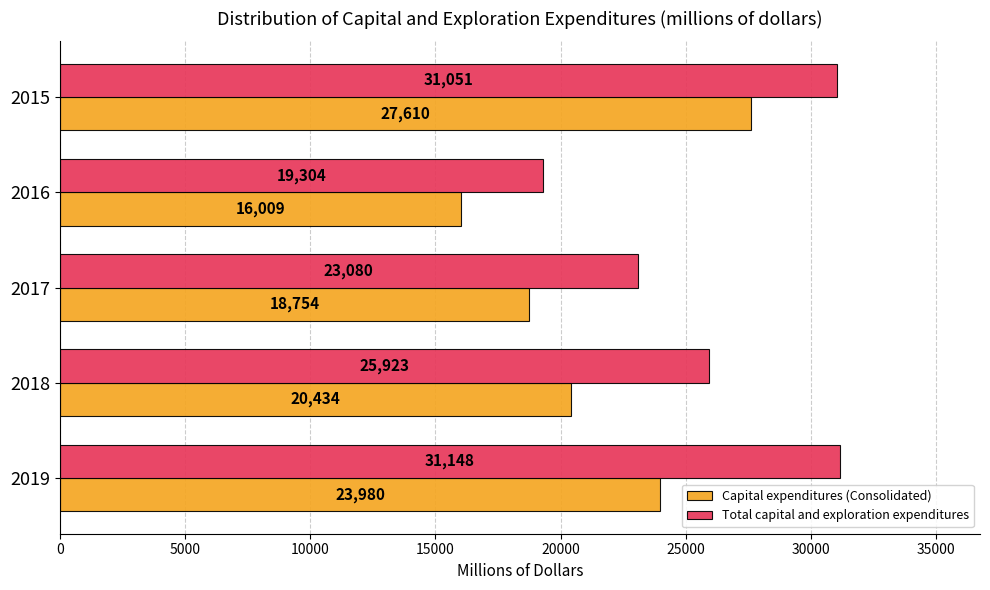

What is the difference between the Total capital and exploration expenditures values at 2016 and 2018?

6619